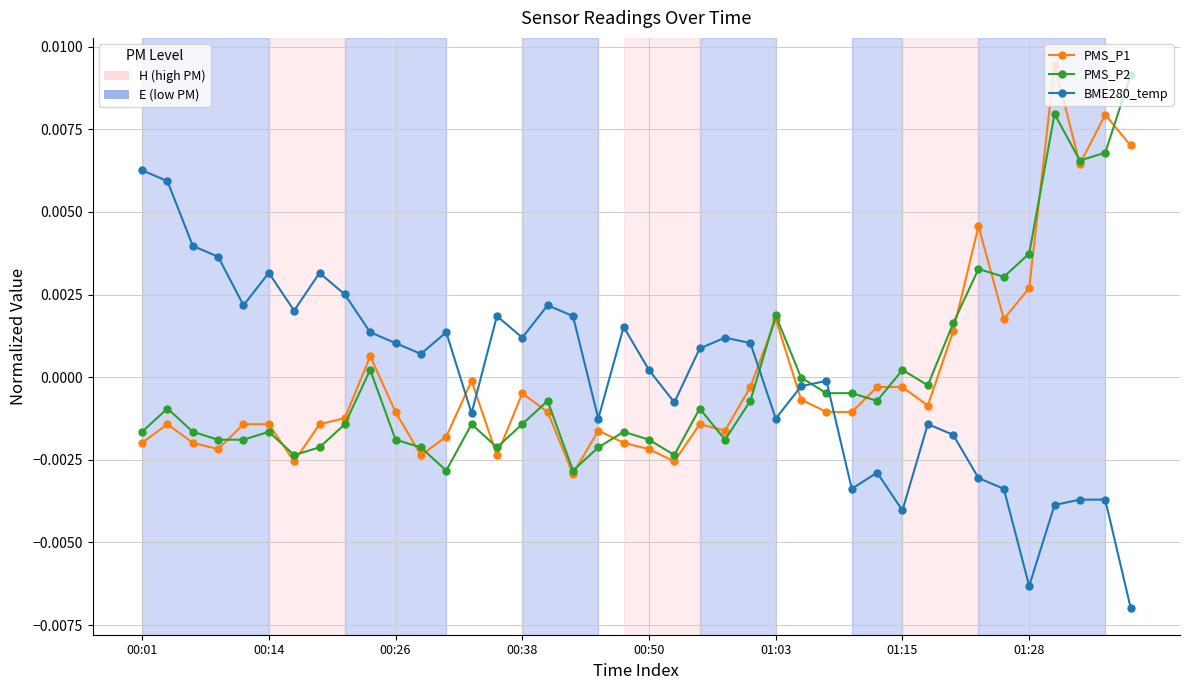

Reading left to right, transcribe all the data shown in this chart.

PMS_P1: -0.0	-0.0	-0.0	-0.0	-0.0	-0.0	-0.0	-0.0	-0.0	0.0	-0.0	-0.0	-0.0	-0.0	-0.0	-0.0	-0.0	-0.0	-0.0	-0.0	-0.0	-0.0	-0.0	-0.0	-0.0	0.0	-0.0	-0.0	-0.0	-0.0	-0.0	-0.0	0.0	0.0	0.0	0.0	0.0	0.0	0.0	0.0
PMS_P2: -0.0	-0.0	-0.0	-0.0	-0.0	-0.0	-0.0	-0.0	-0.0	0.0	-0.0	-0.0	-0.0	-0.0	-0.0	-0.0	-0.0	-0.0	-0.0	-0.0	-0.0	-0.0	-0.0	-0.0	-0.0	0.0	-0.0	-0.0	-0.0	-0.0	0.0	-0.0	0.0	0.0	0.0	0.0	0.0	0.0	0.0	0.0
BME280_temperature: 0.0	0.0	0.0	0.0	0.0	0.0	0.0	0.0	0.0	0.0	0.0	0.0	0.0	-0.0	0.0	0.0	0.0	0.0	-0.0	0.0	0.0	-0.0	0.0	0.0	0.0	-0.0	-0.0	-0.0	-0.0	-0.0	-0.0	-0.0	-0.0	-0.0	-0.0	-0.0	-0.0	-0.0	-0.0	-0.0